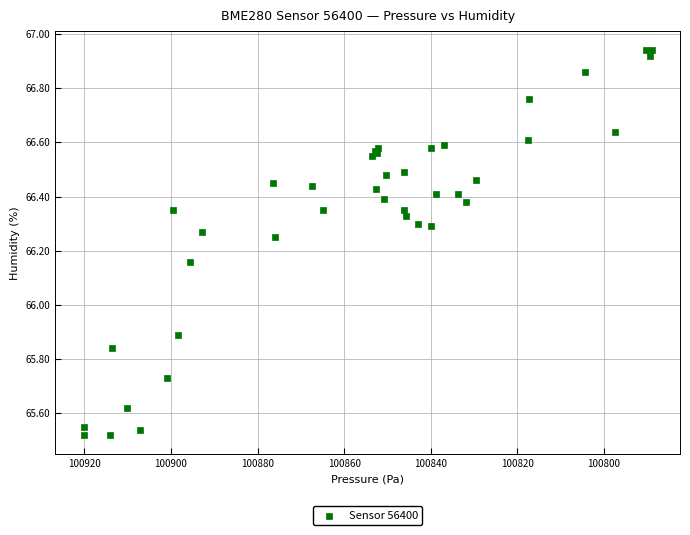

What Y value in the scatter plot is closest to 66?

65.9